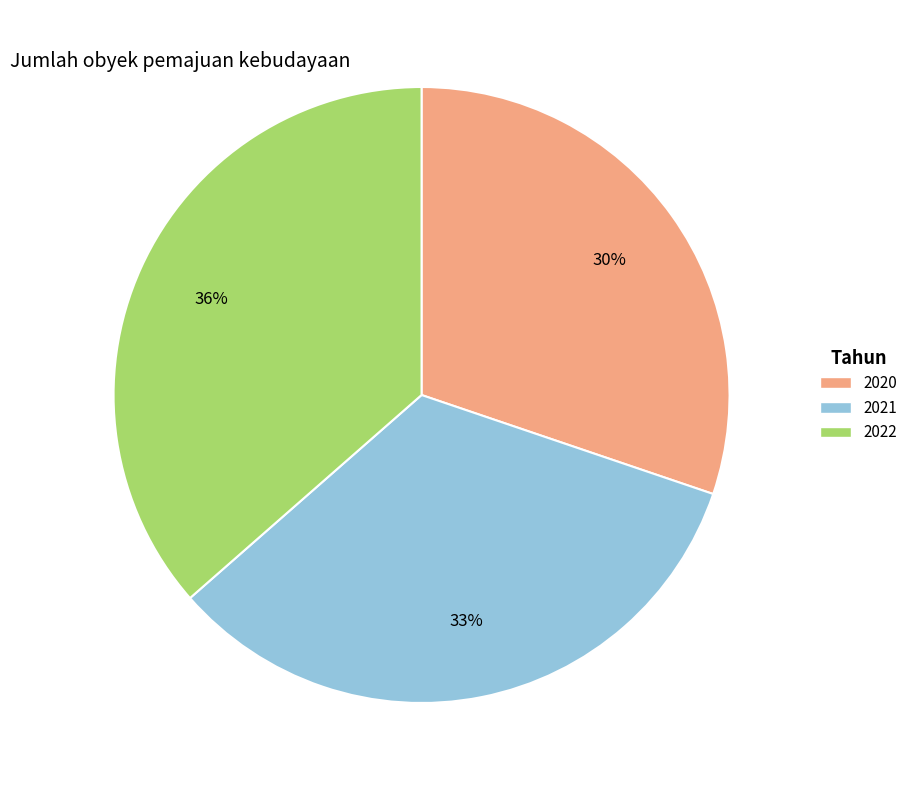

What percentage is the 2020 slice, to the nearest percent?

30%